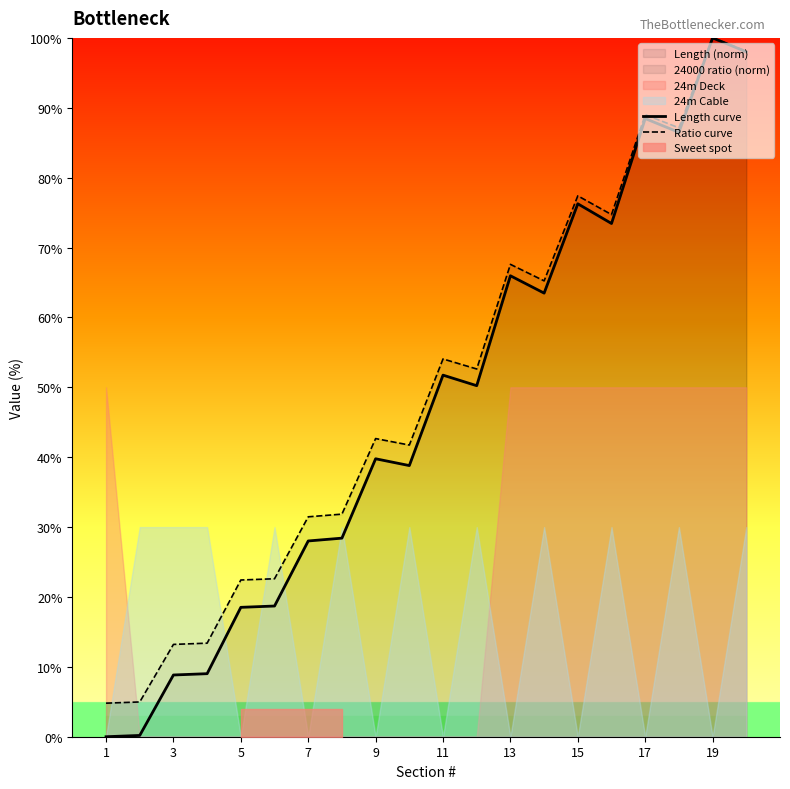

What is the sum of all Length curve values?

944.3